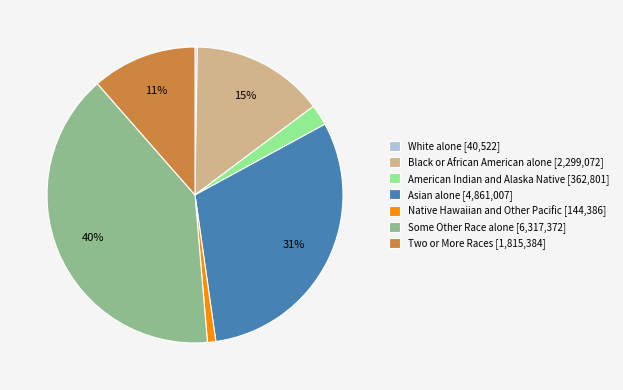

Which has a higher value, Some Other Race alone [6,317,372] or Two or More Races [1,815,384]?

Some Other Race alone [6,317,372]